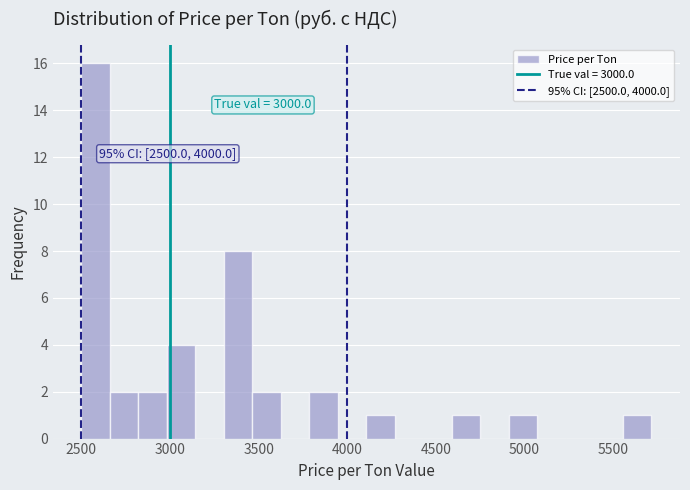

Read against the x-axis, roughly where is the centre of the tallest bar?

2600